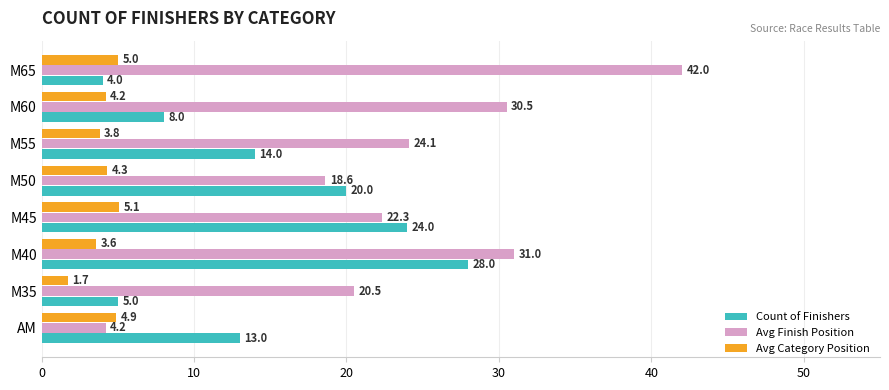

At which category is the sum across all series the highest?

M40